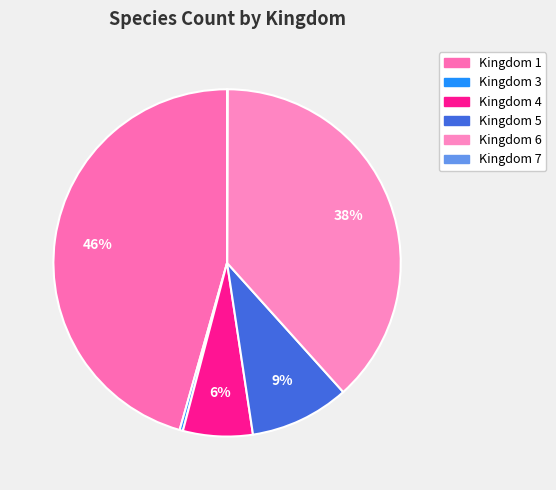

The Kingdom 1 slice represents 46% of the pie. True or false?

True